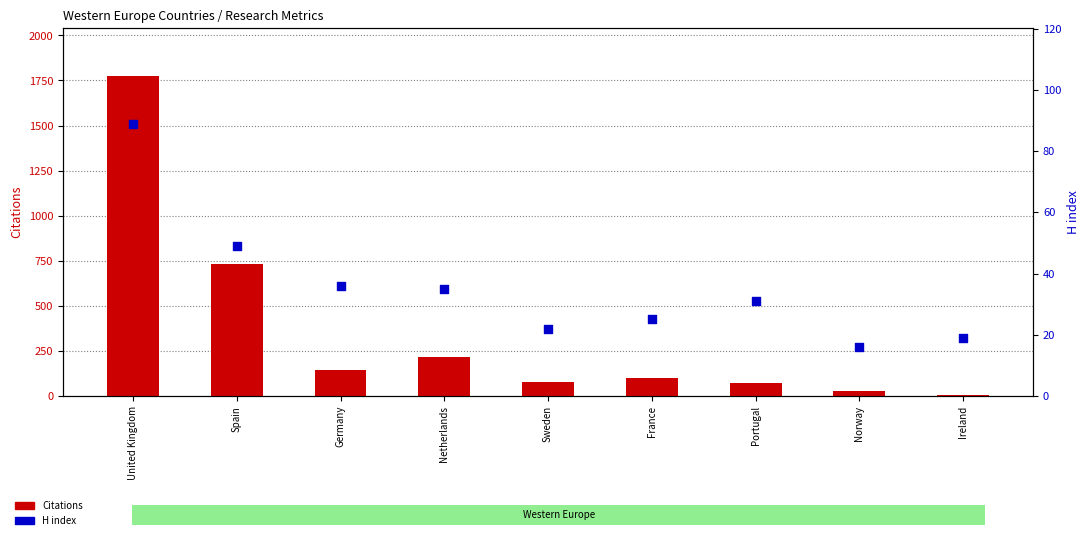

Is the value of H index at United Kingdom greater than the value of Citations at Norway?

Yes